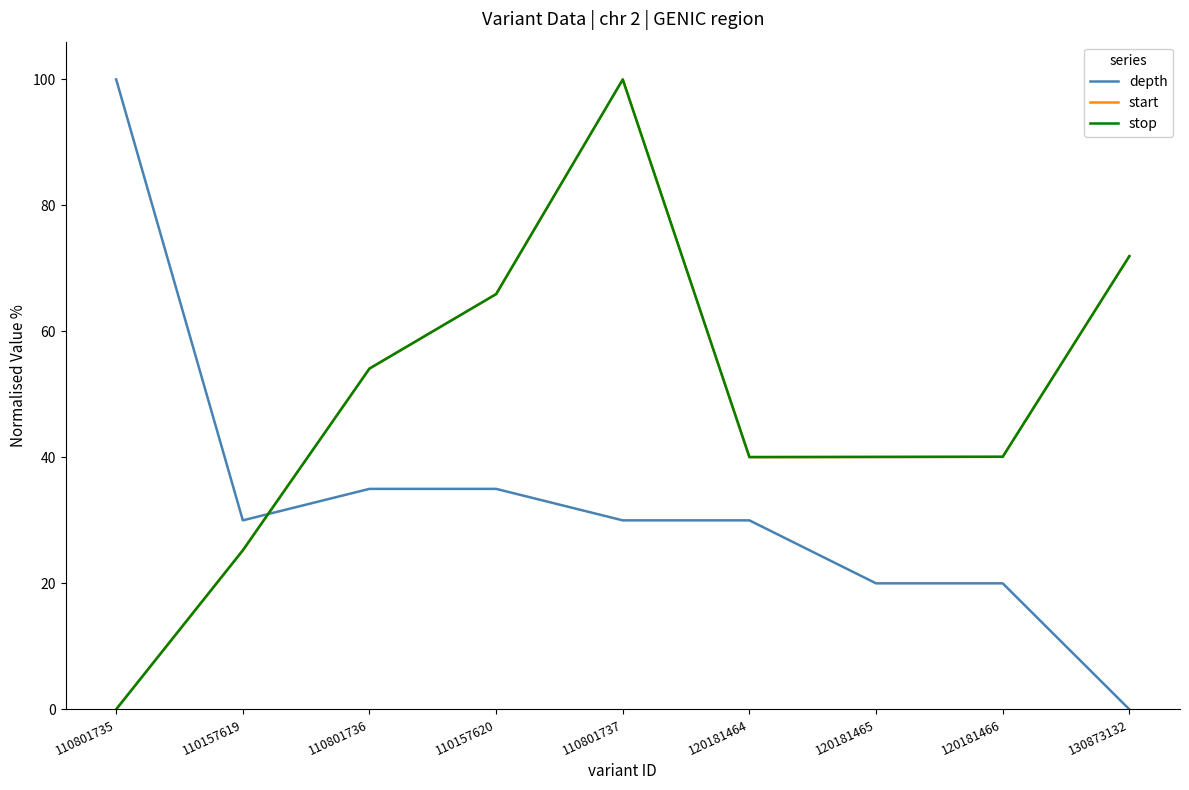

What is the difference between the maximum and minimum values in the stop series?

100.0